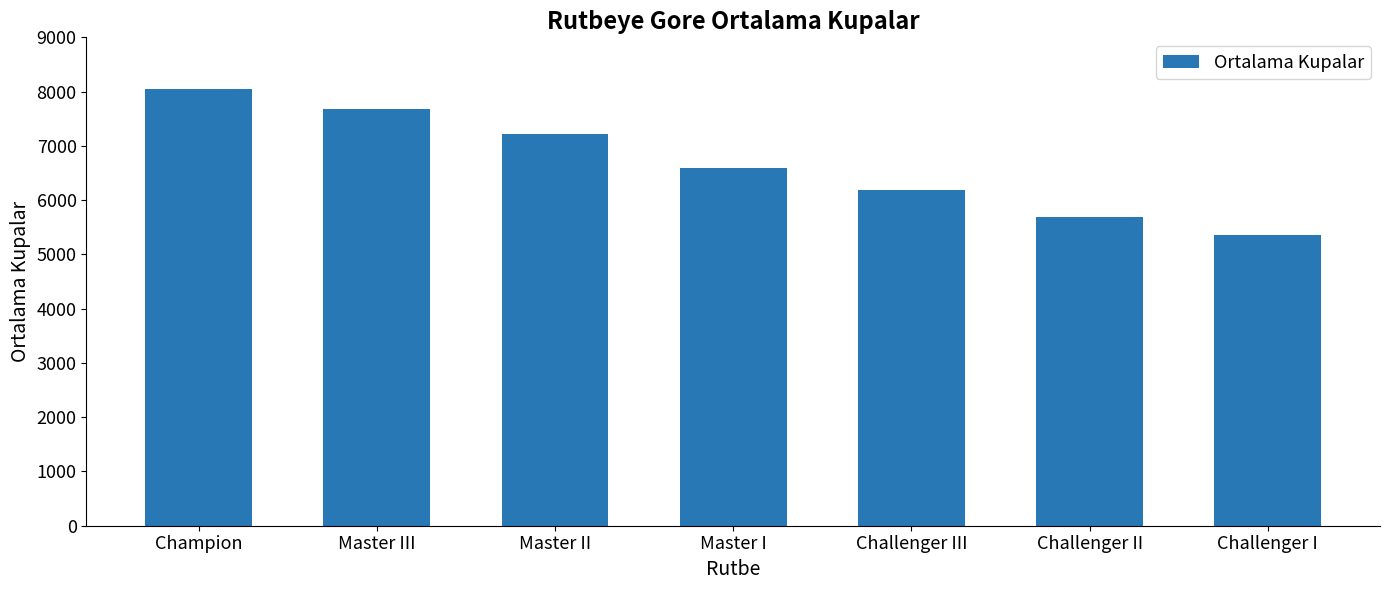

Which has a higher value, Master I or Challenger II?

Master I